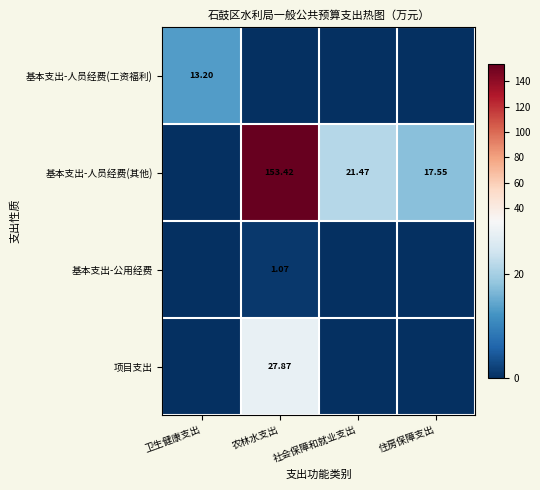

How many series are shown in this chart?

4